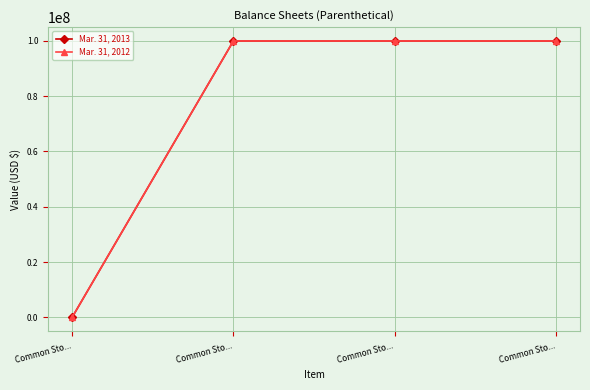

At which label does Mar. 31, 2012 reach its peak?

Common Sto...